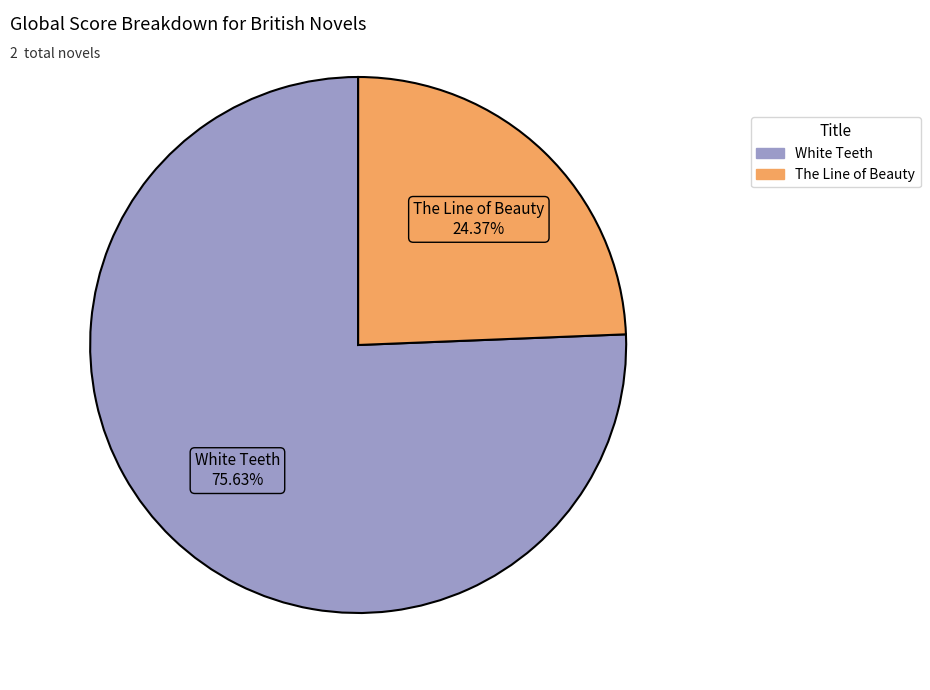

What is the majority slice?

White Teeth